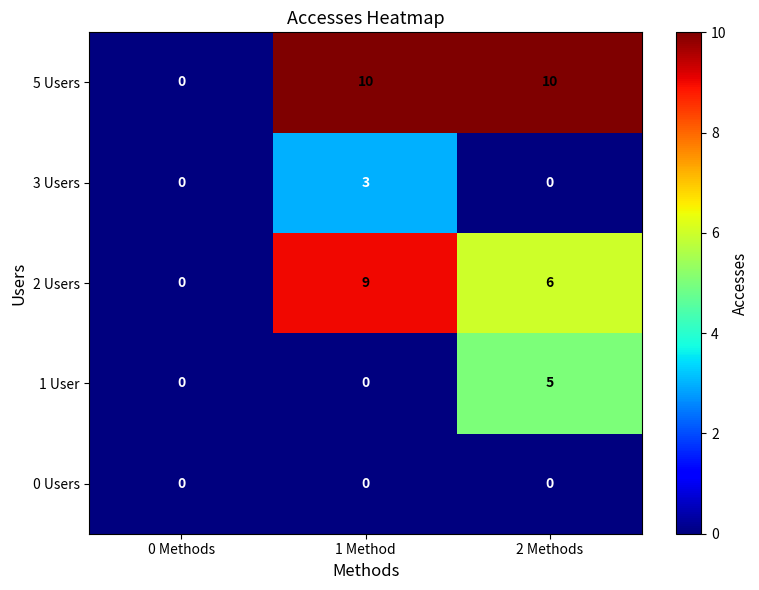

At which label does 2 Users reach its minimum?

0 Methods